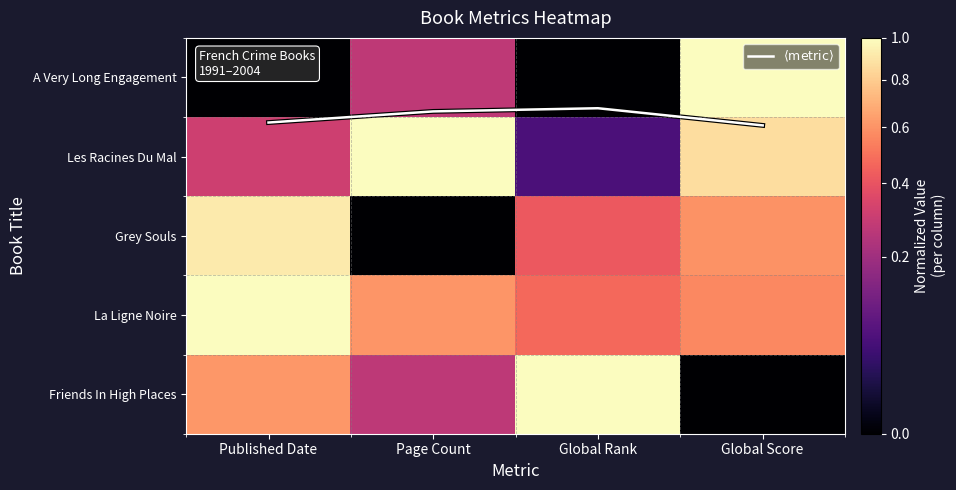

Which series changed the most between Global Rank and Global Score?

A Very Long Engagement